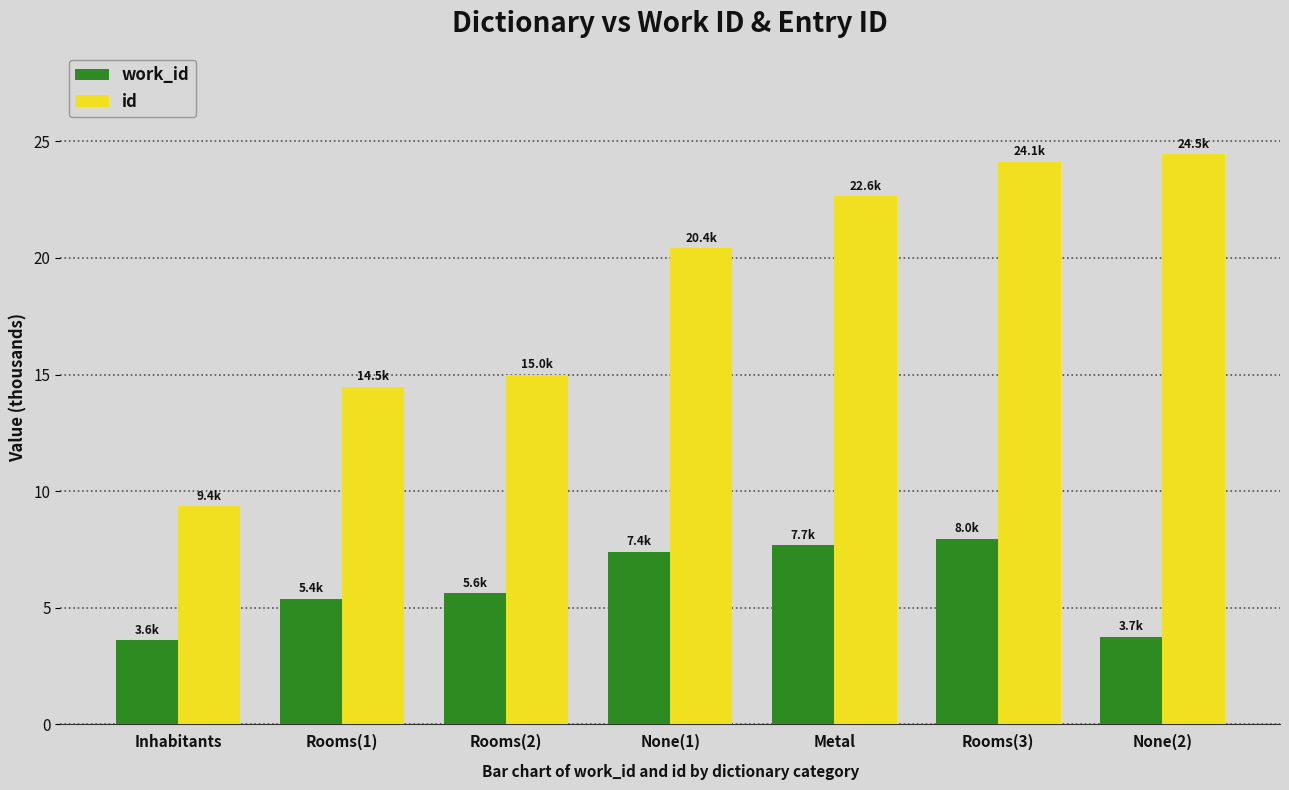

Reading left to right, transcribe all the data shown in this chart.

work_id: 3.6	5.4	5.6	7.4	7.7	8.0	3.7
id: 9.4	14.5	15.0	20.4	22.6	24.1	24.5